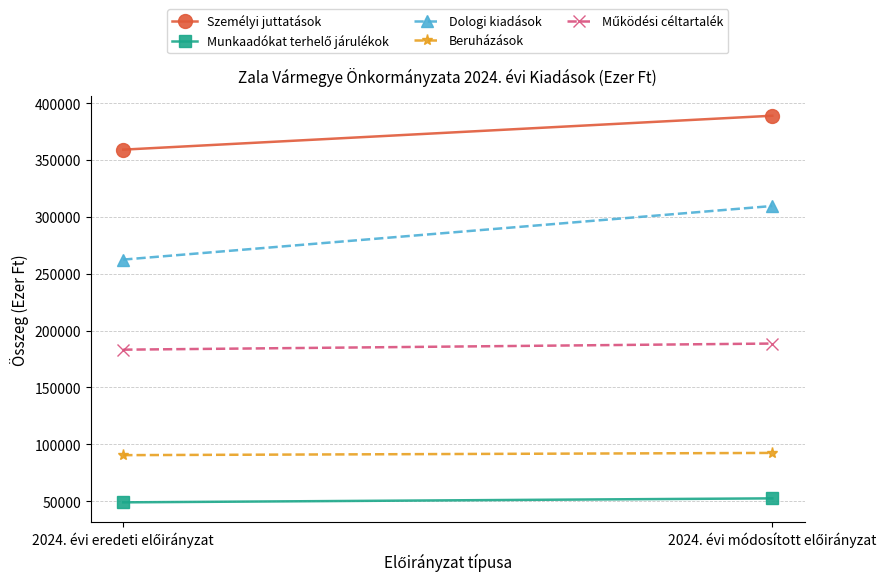

The value of Személyi juttatások at 2024. évi eredeti előirányzat is 150940. True or false?

False